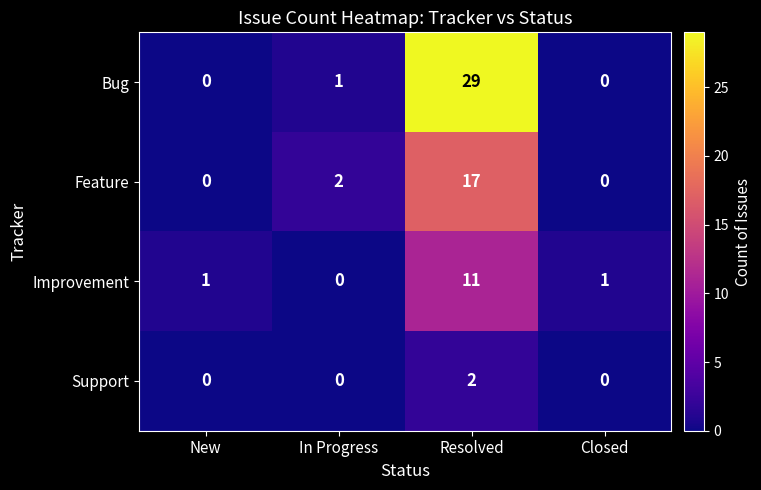

How many distinct data groups are displayed?

4